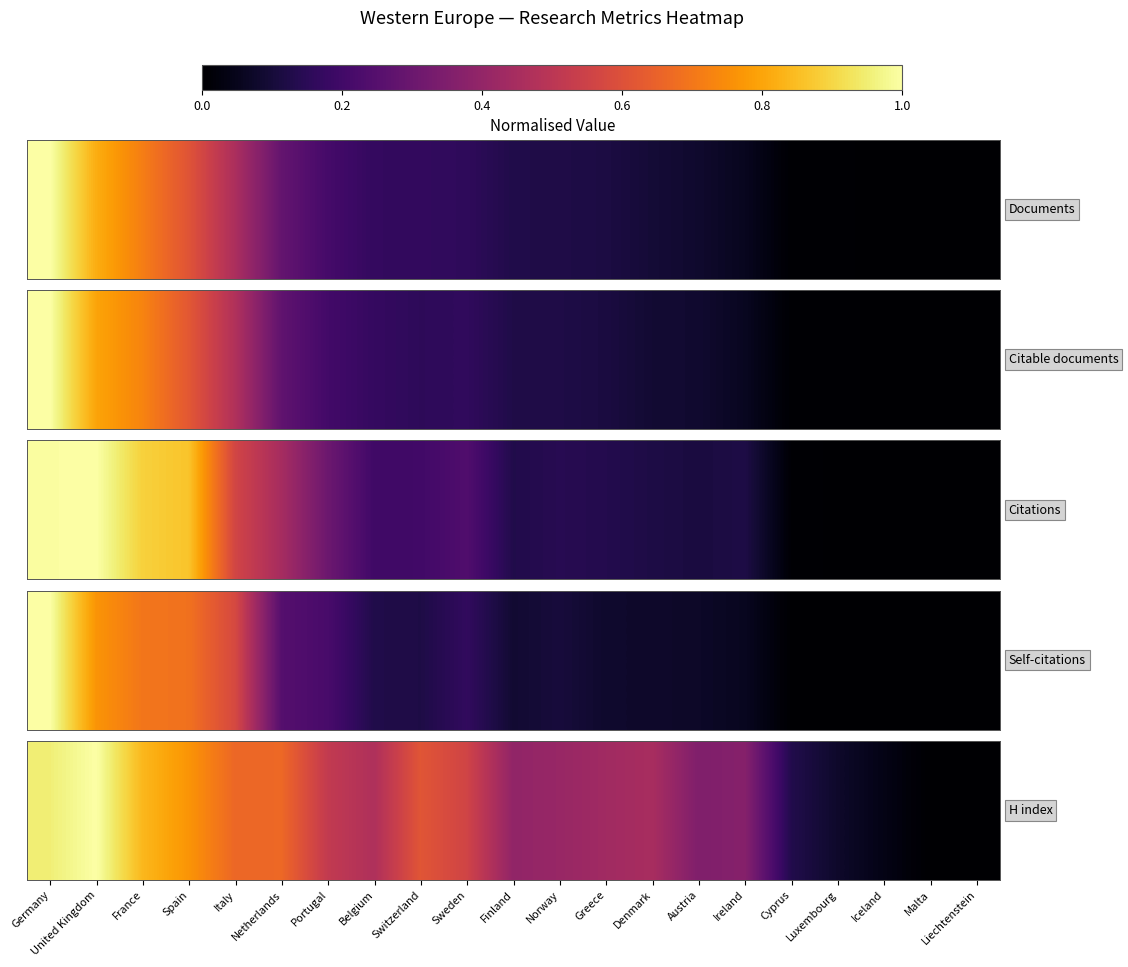

What is the difference between the second highest and minimum values?

1.0